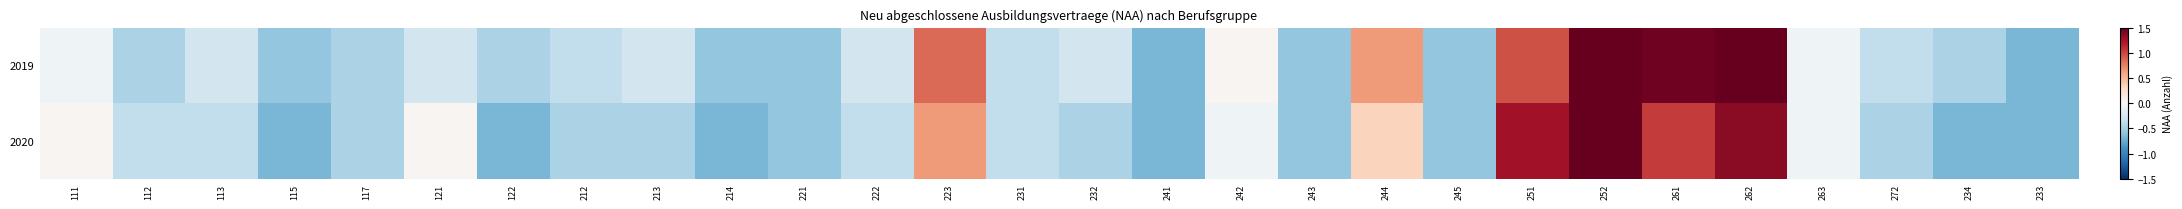

At how many categories does at least one series exceed 0?

9